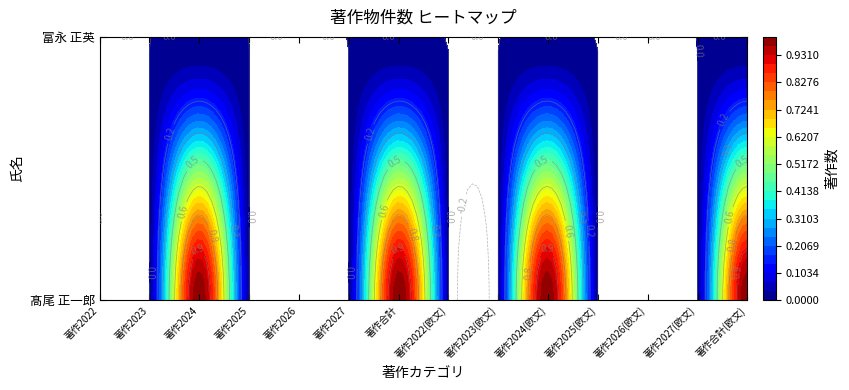

Rank the categories by 著作2024(欧文) value from lowest to highest.

1, 0